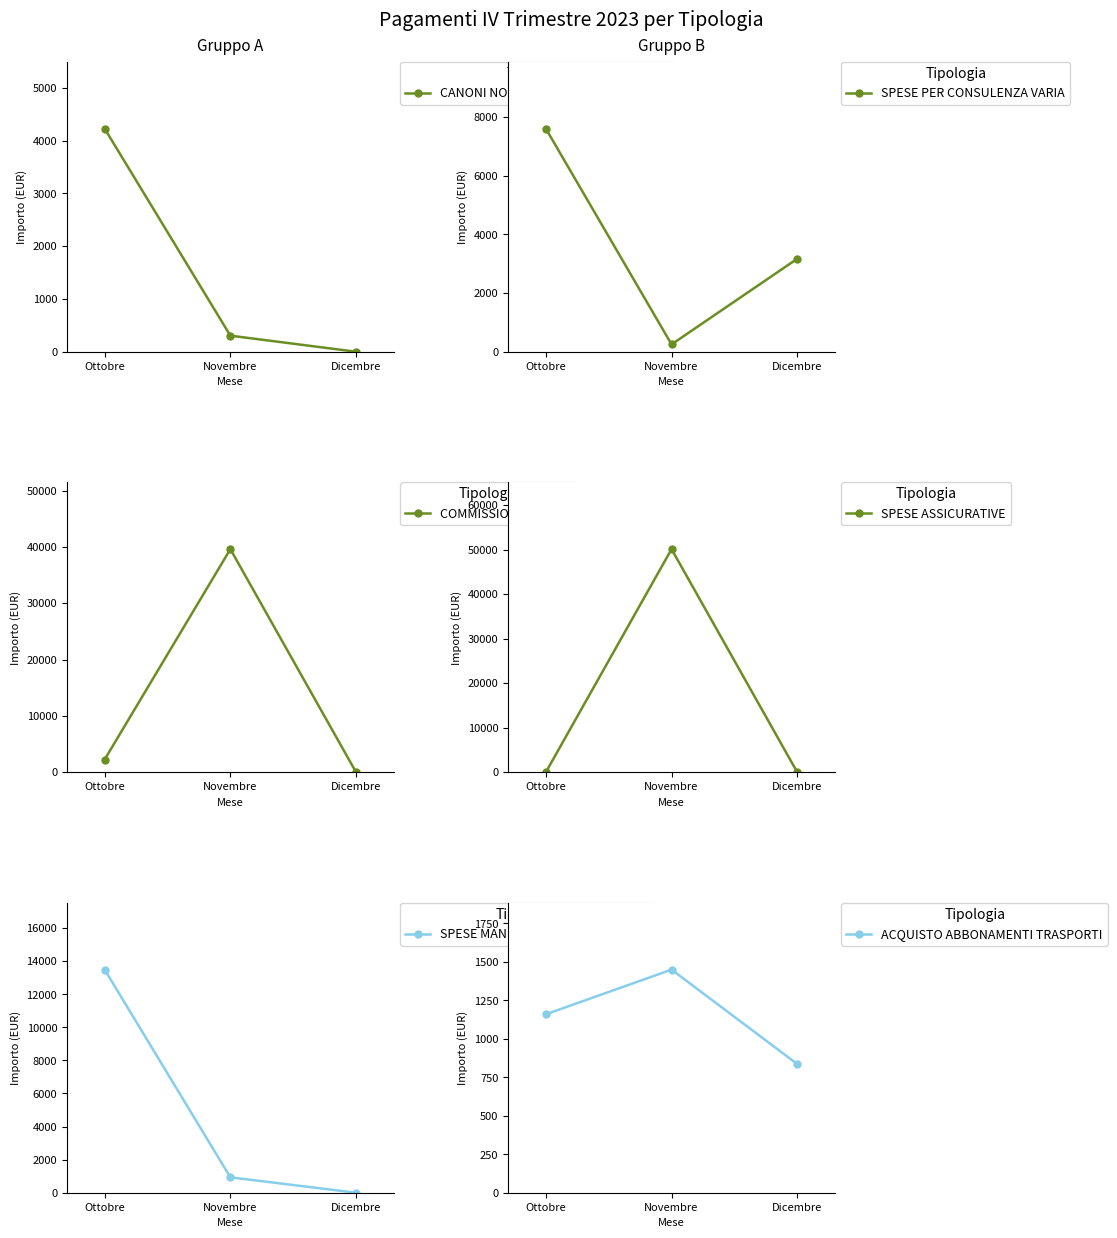

What are all the series names shown in the legend?

CANONI NOLEGGIO BENI STRUMENTALI, SPESE PER CONSULENZA VARIA, COMMISSIONI PASSIVE, SPESE ASSICURATIVE, SPESE MANUTENZIONE HARDWARE, ACQUISTO ABBONAMENTI TRASPORTI